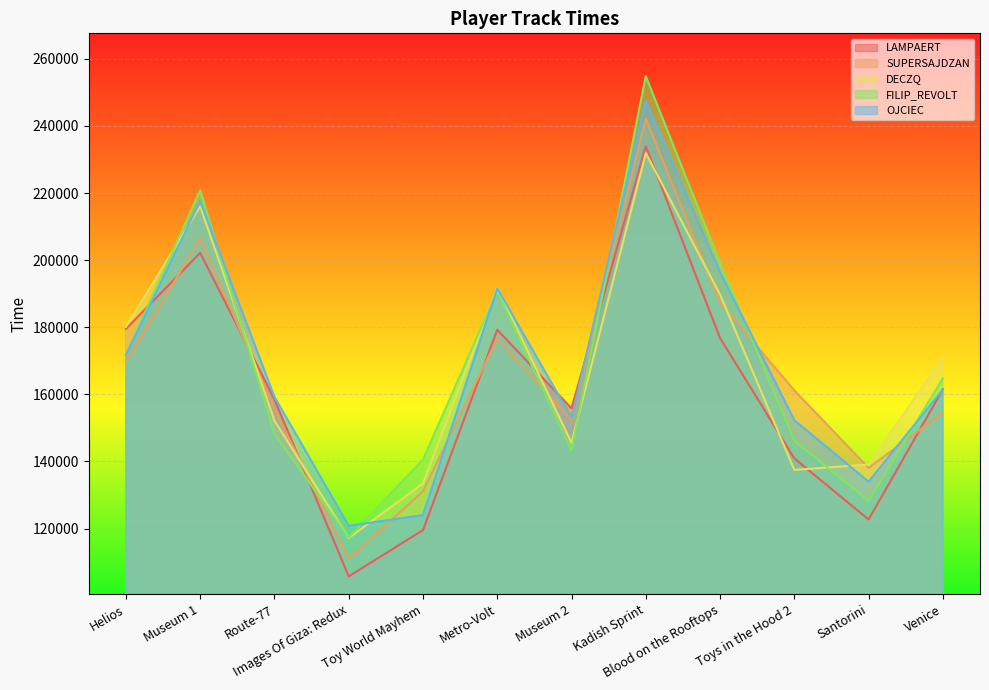

Where is SUPERSAJDZAN nearest to the value 176635?

Metro-Volt